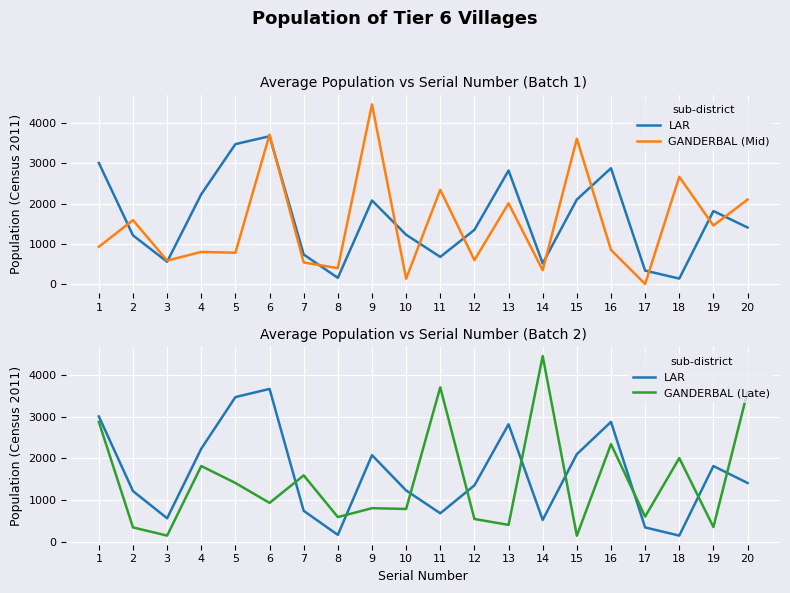

Between 2 and 6, which is larger?

6